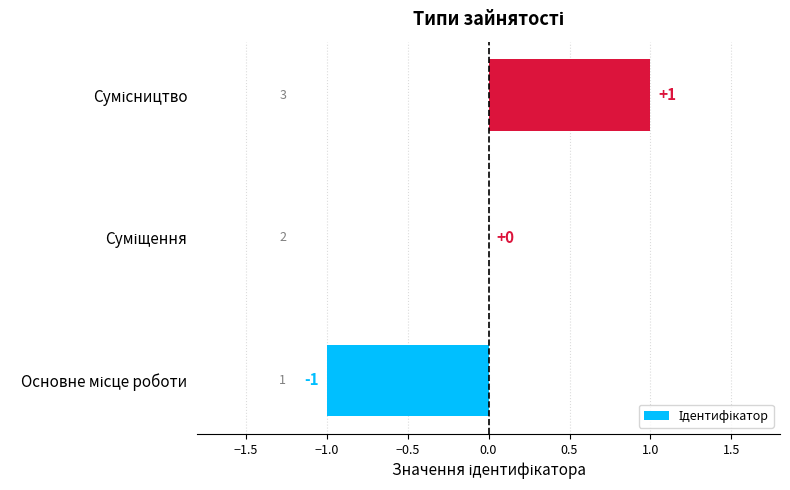

Count the number of data series in this chart.

1